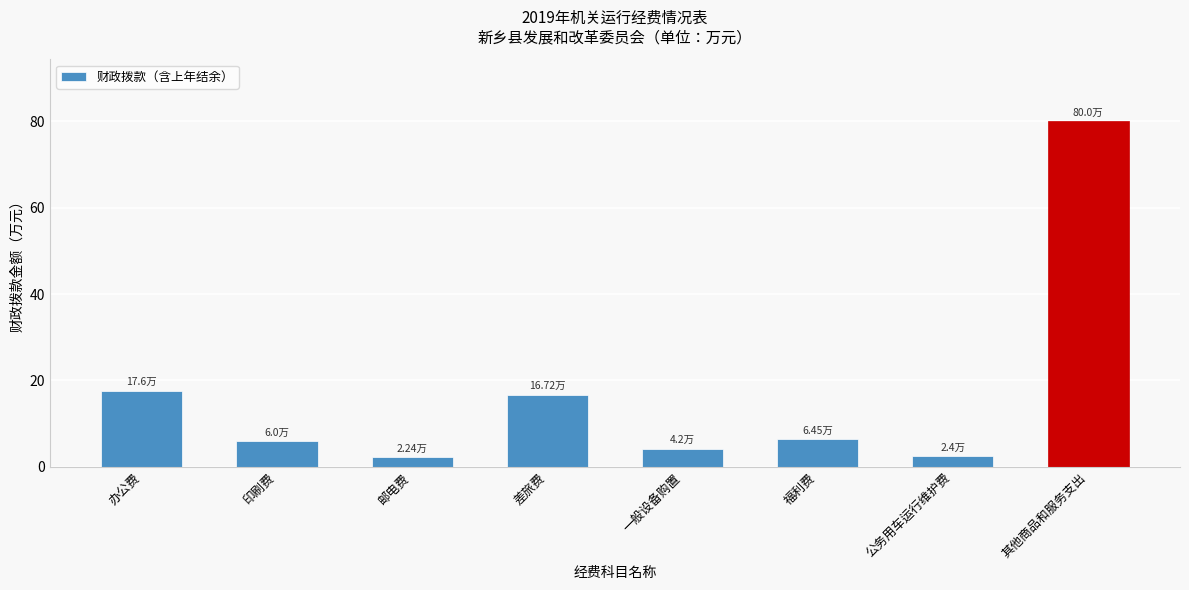

What is the sum of the values at 印刷费 and 其他商品和服务支出?

86.0